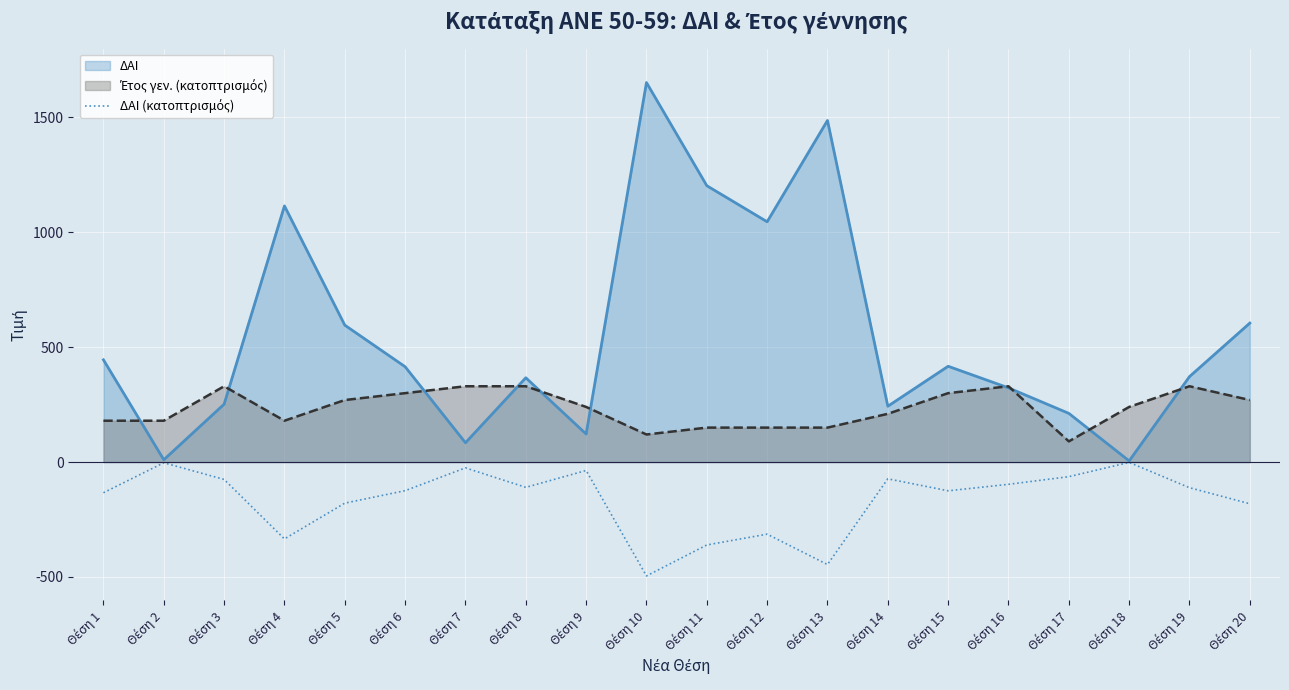

Which series has the widest spread of values?

ΔΑΙ